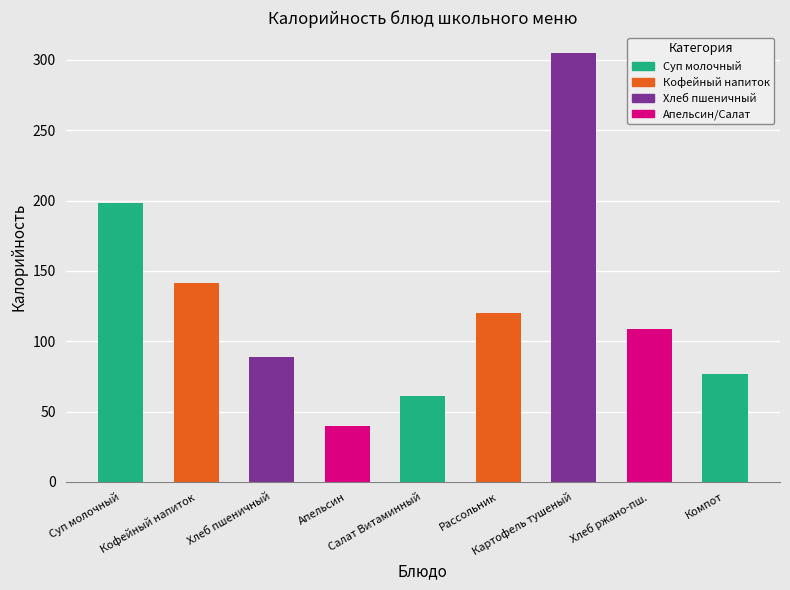

Is it true that the value at Апельсин is 40.0?

True